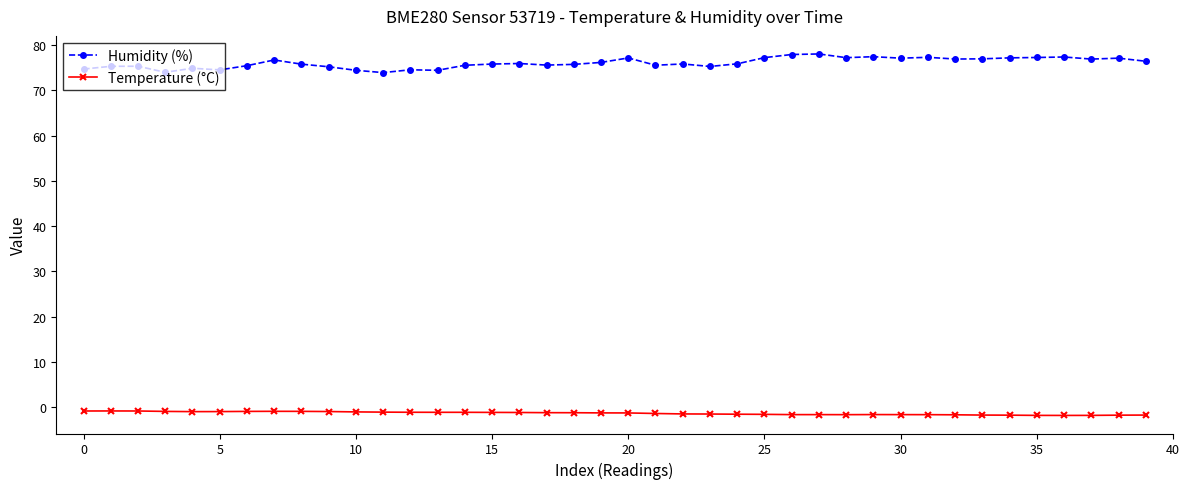

Which series has the largest range (max minus min)?

Humidity (%)